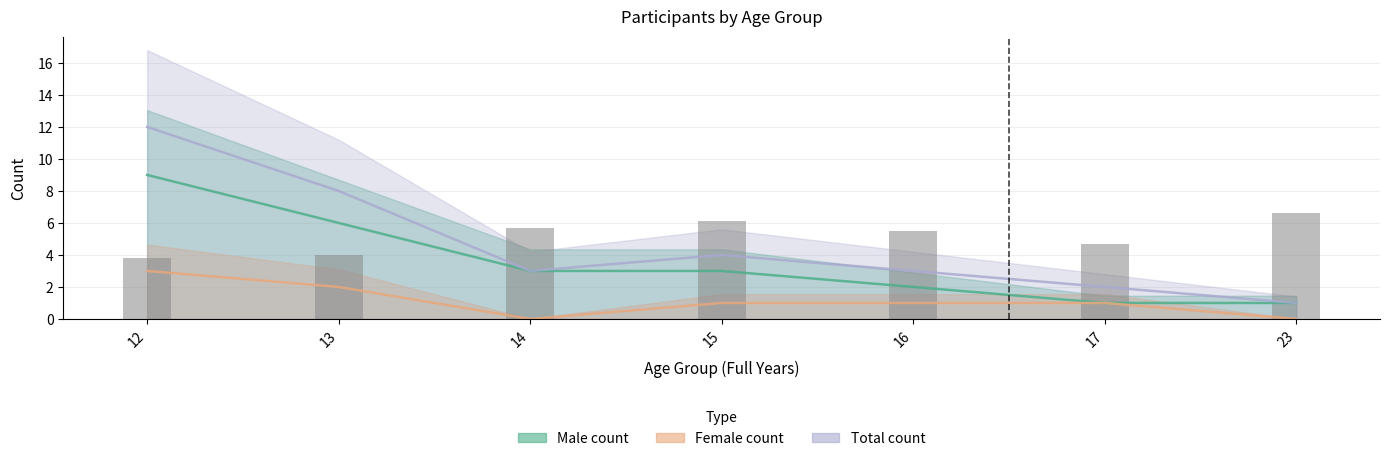

What is the sum of the Avg_weight values at 15 and 12?

9.9